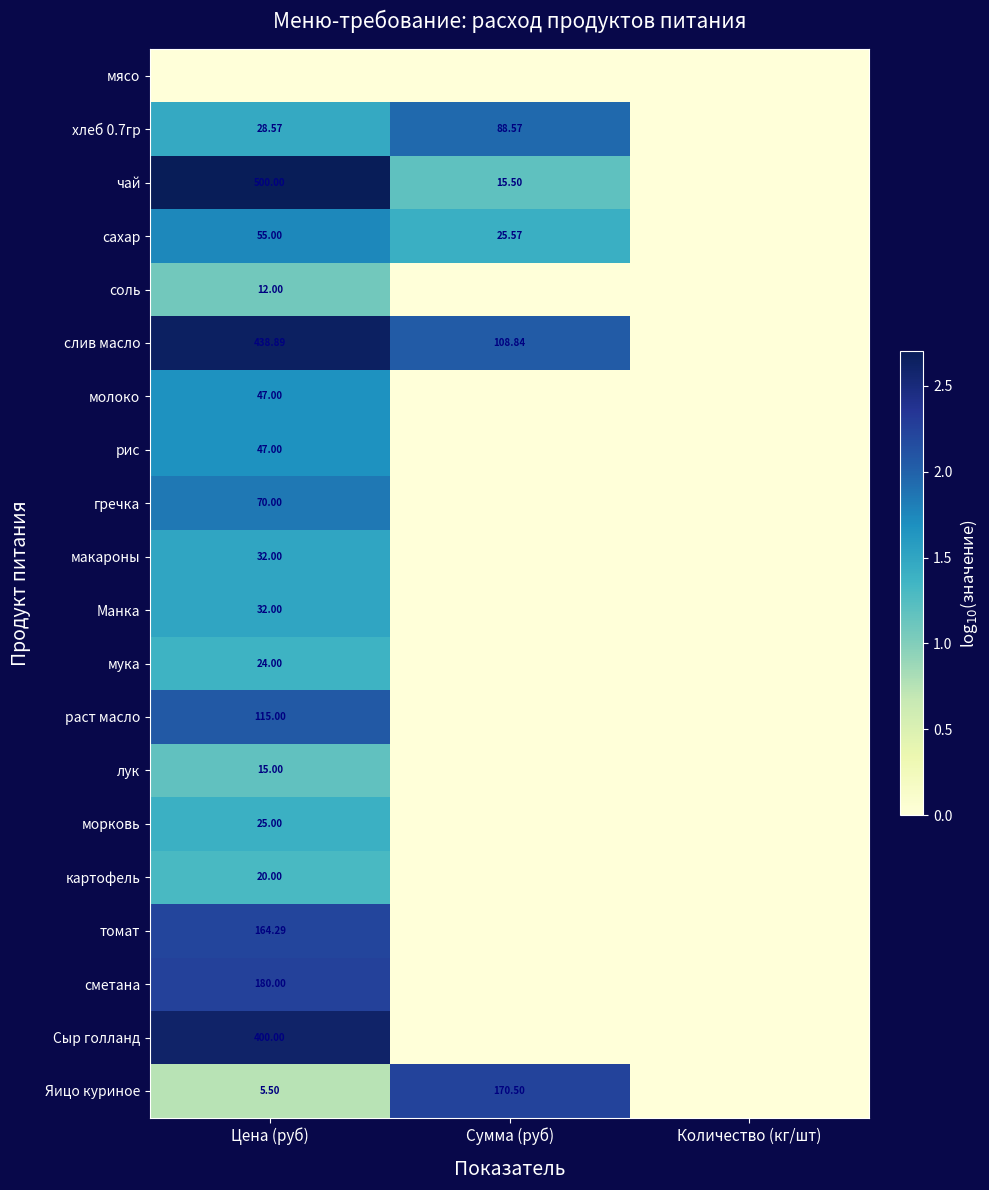

Is the value of чай at Сумма (руб) greater than the value of соль at Цена (руб)?

Yes